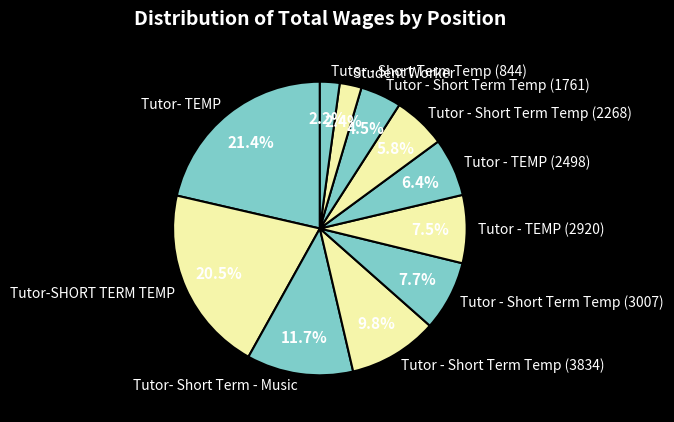

To the nearest percent, what percentage of the pie is Tutor - Short Term Temp (2268)?

6%